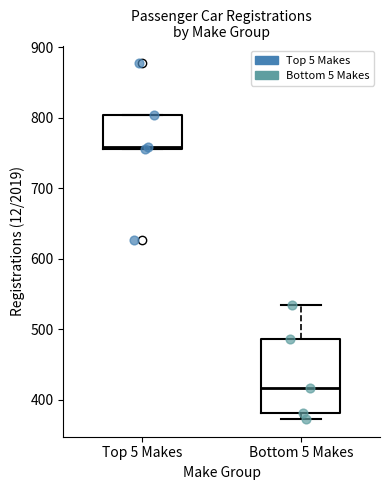

Which box has the highest median line?

Top 5 Makes